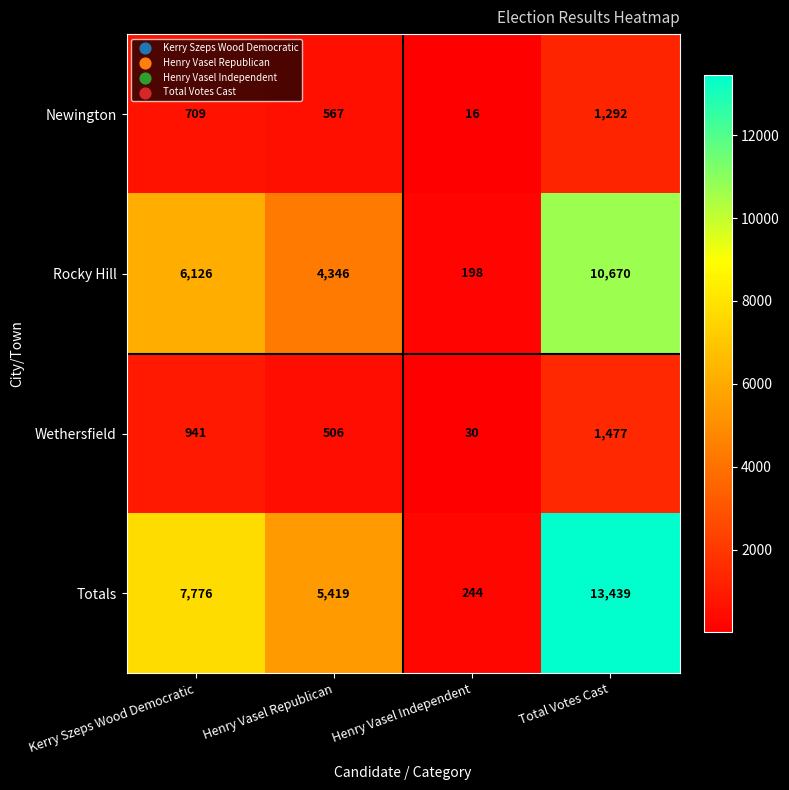

How many distinct data groups are displayed?

4